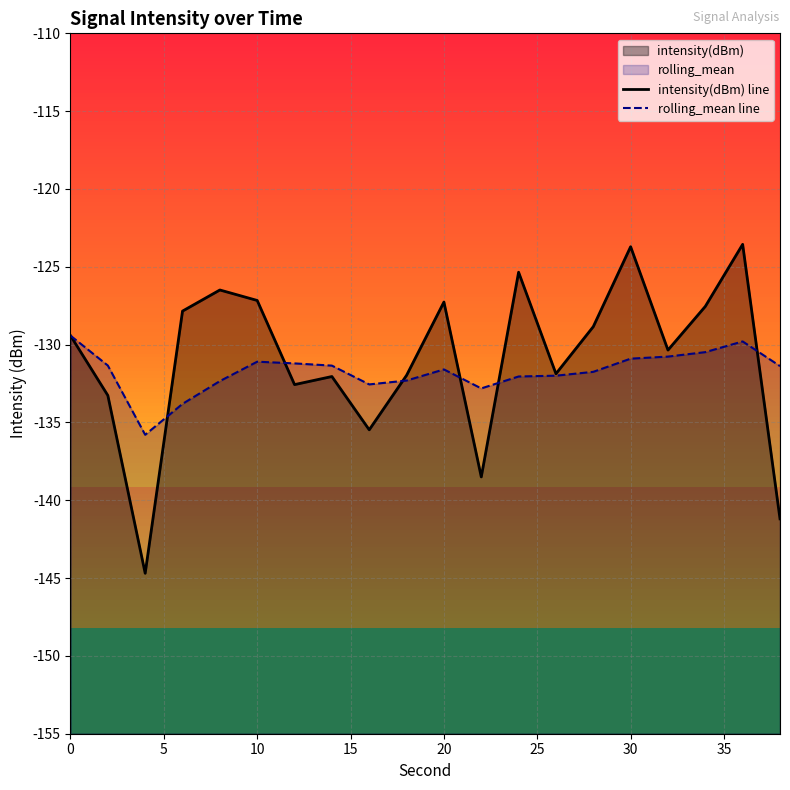

Where is intensity(dBm) line nearest to the value -134?

5